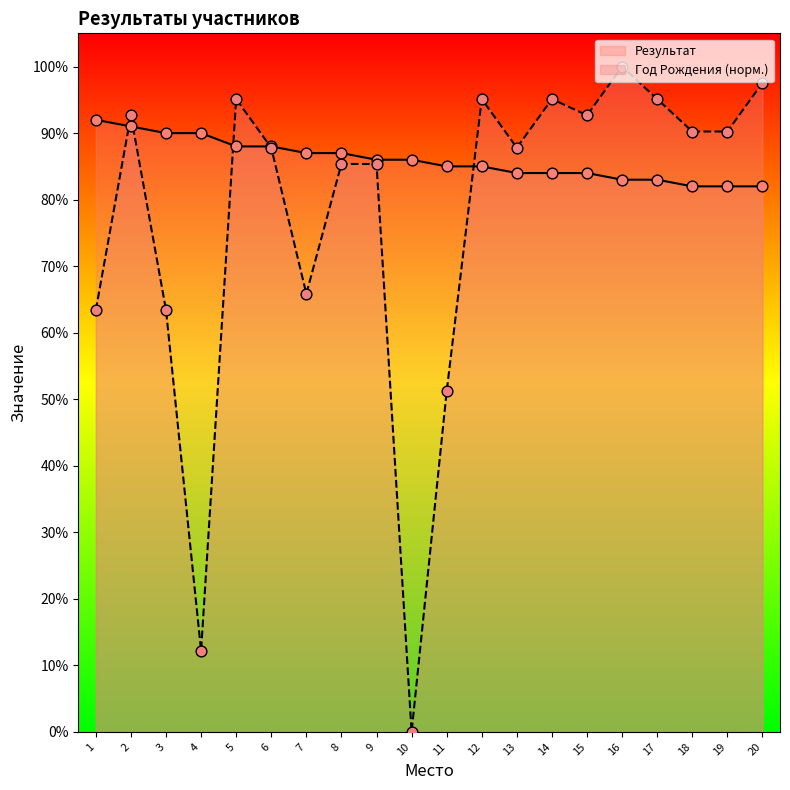

What is the total value across all series at 11?

136.2